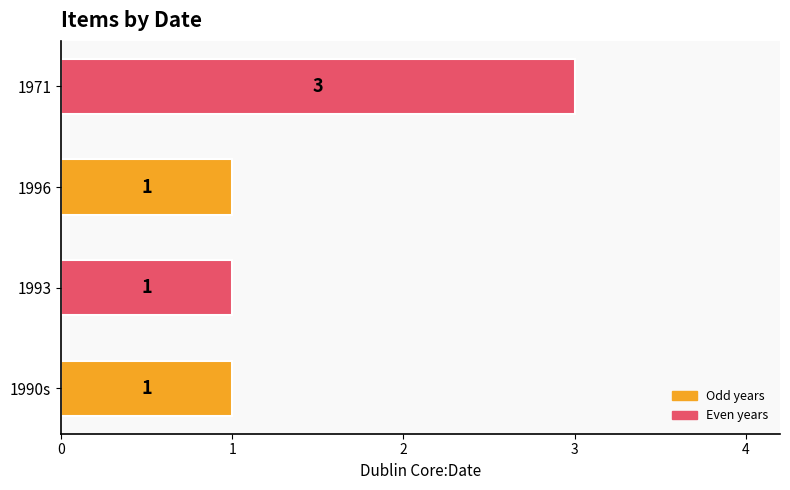

Between 1990s and 1971, which is larger?

1971